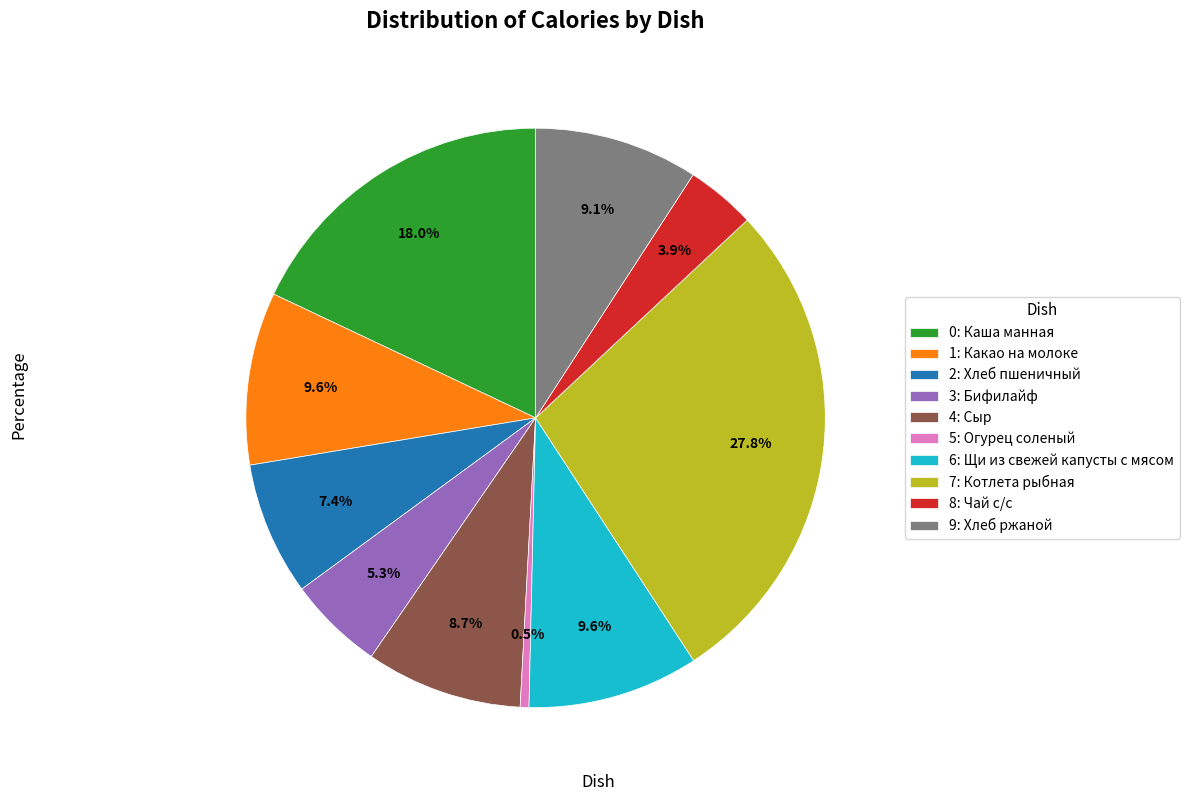

To the nearest percent, what is the average slice percentage?

10%